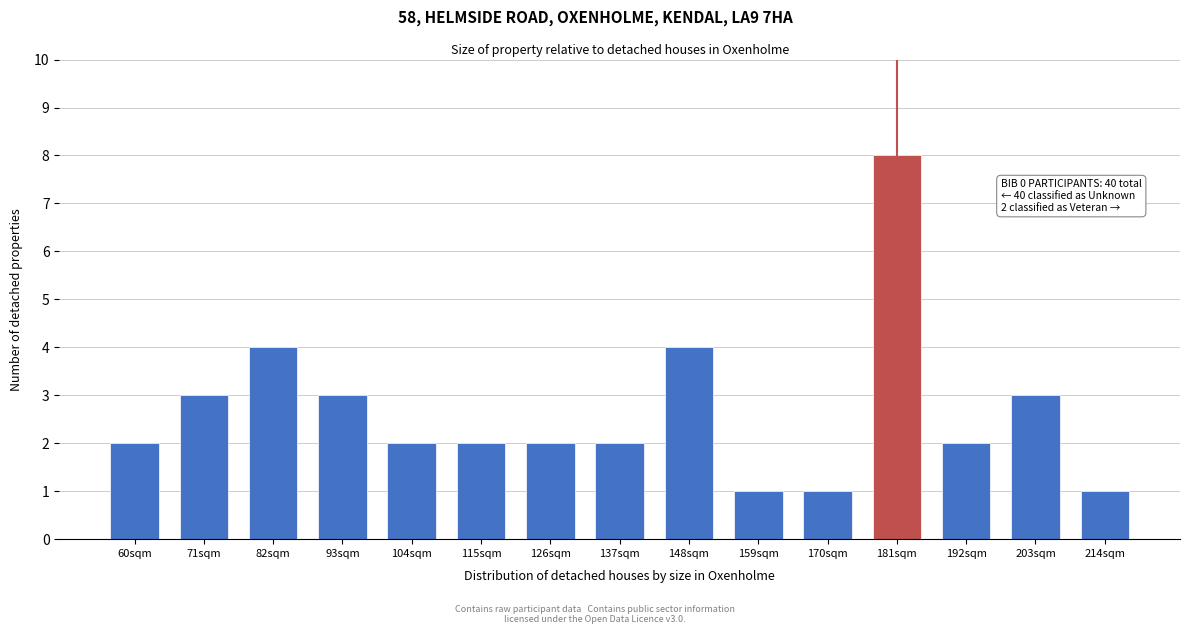

Reading right to left, what are all the values shown in this chart?

1	3	2	8	1	1	4	2	2	2	2	3	4	3	2